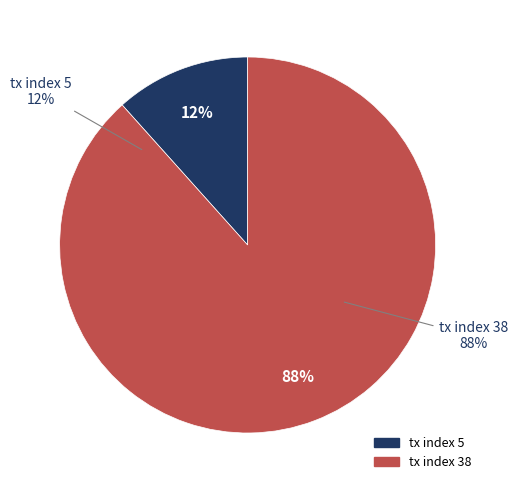

Which slice is the largest?

tx index 38